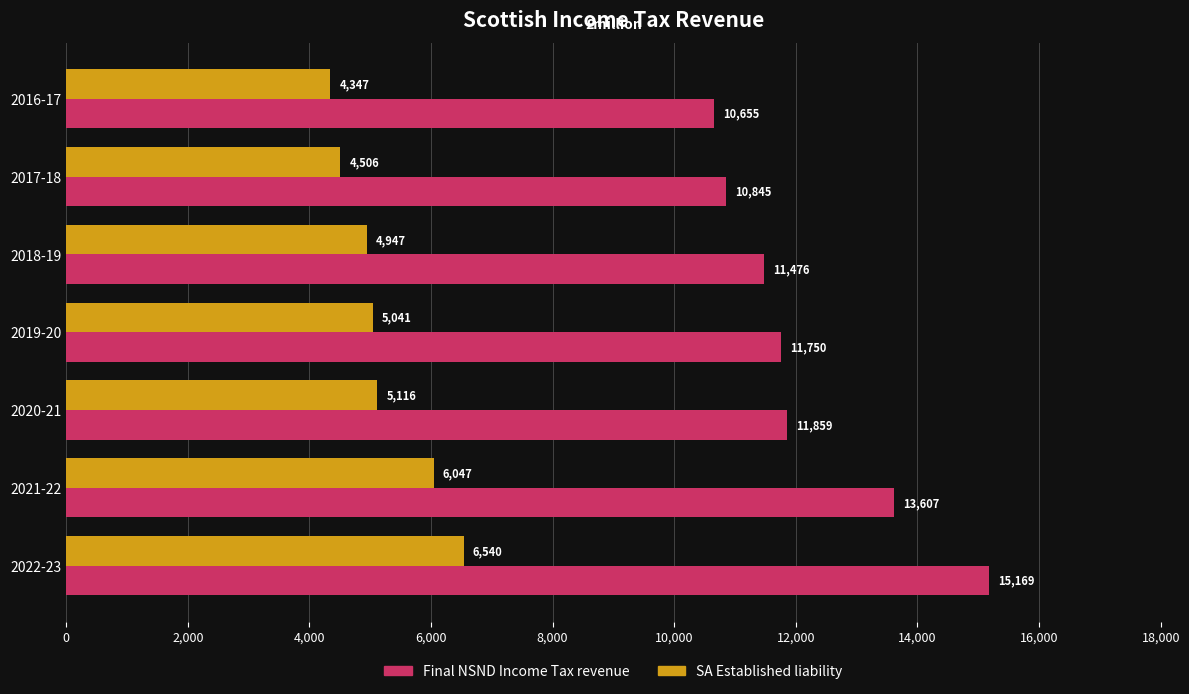

Which series has the largest range (max minus min)?

Final NSND Income Tax revenue